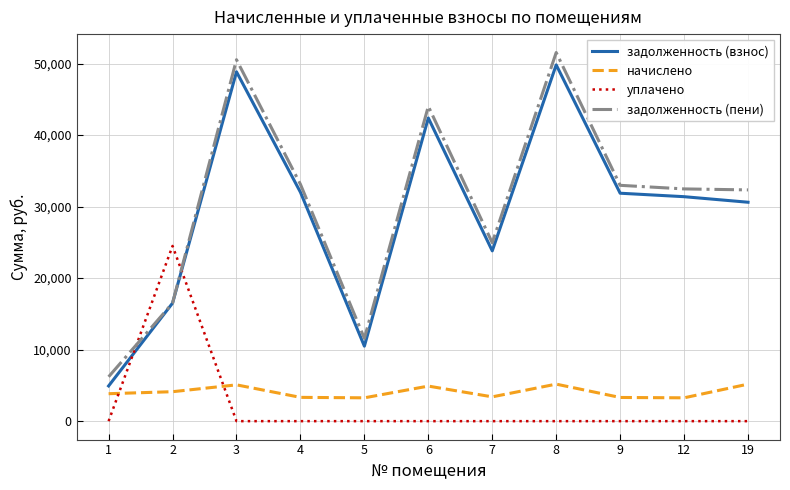

In задолженность (пени), how many points are higher than both neighbors (excluding endpoints)?

3